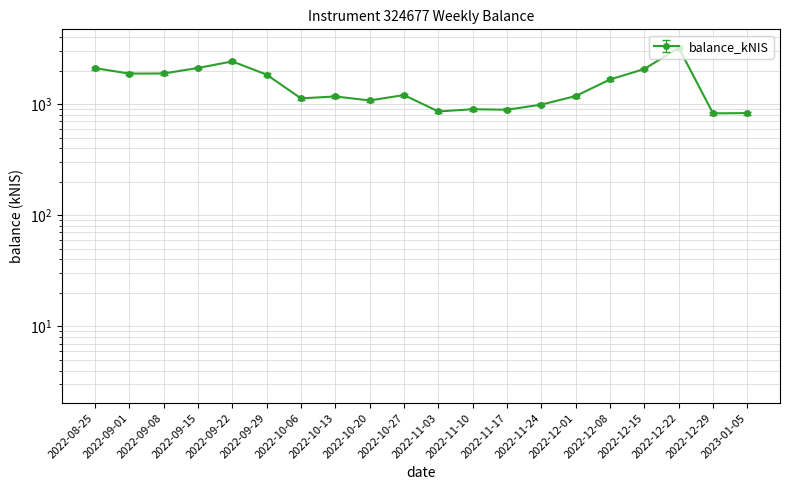

The chart shows a value of 629.2 at 2022-08-25. True or false?

False